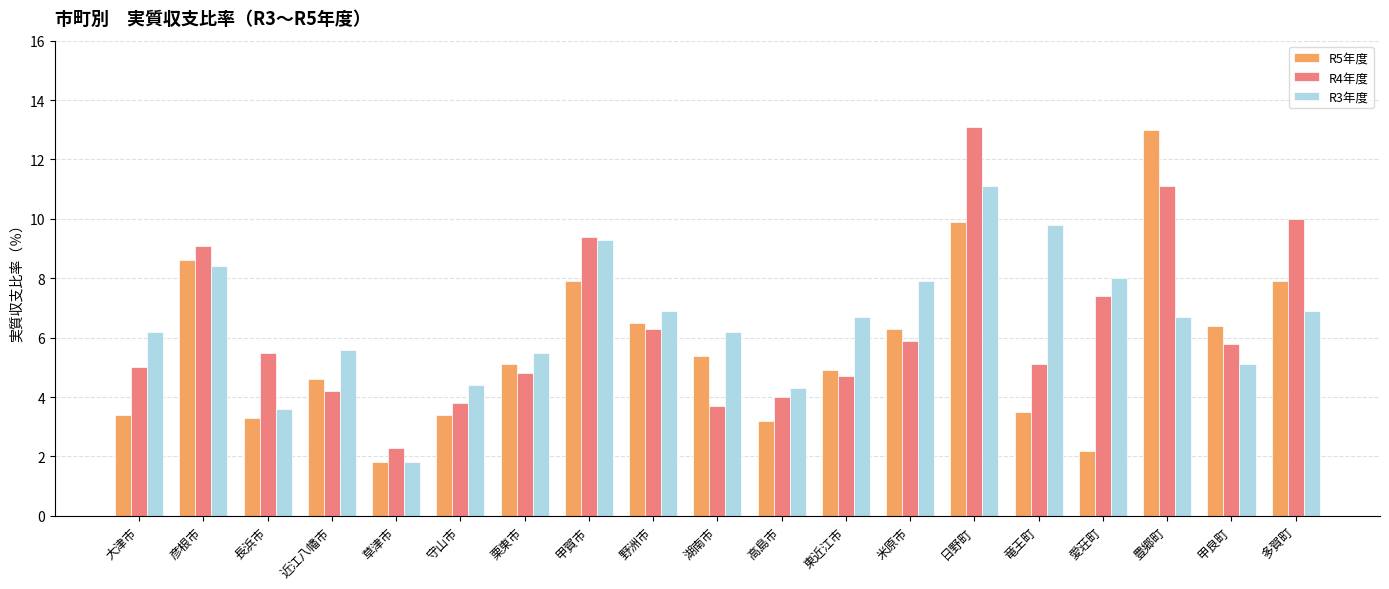

Reading left to right, what are all the values shown in this chart?

R5年度: 3.4	8.6	3.3	4.6	1.8	3.4	5.1	7.9	6.5	5.4	3.2	4.9	6.3	9.9	3.5	2.2	13.0	6.4	7.9
R4年度: 5.0	9.1	5.5	4.2	2.3	3.8	4.8	9.4	6.3	3.7	4.0	4.7	5.9	13.1	5.1	7.4	11.1	5.8	10.0
R3年度: 6.2	8.4	3.6	5.6	1.8	4.4	5.5	9.3	6.9	6.2	4.3	6.7	7.9	11.1	9.8	8.0	6.7	5.1	6.9